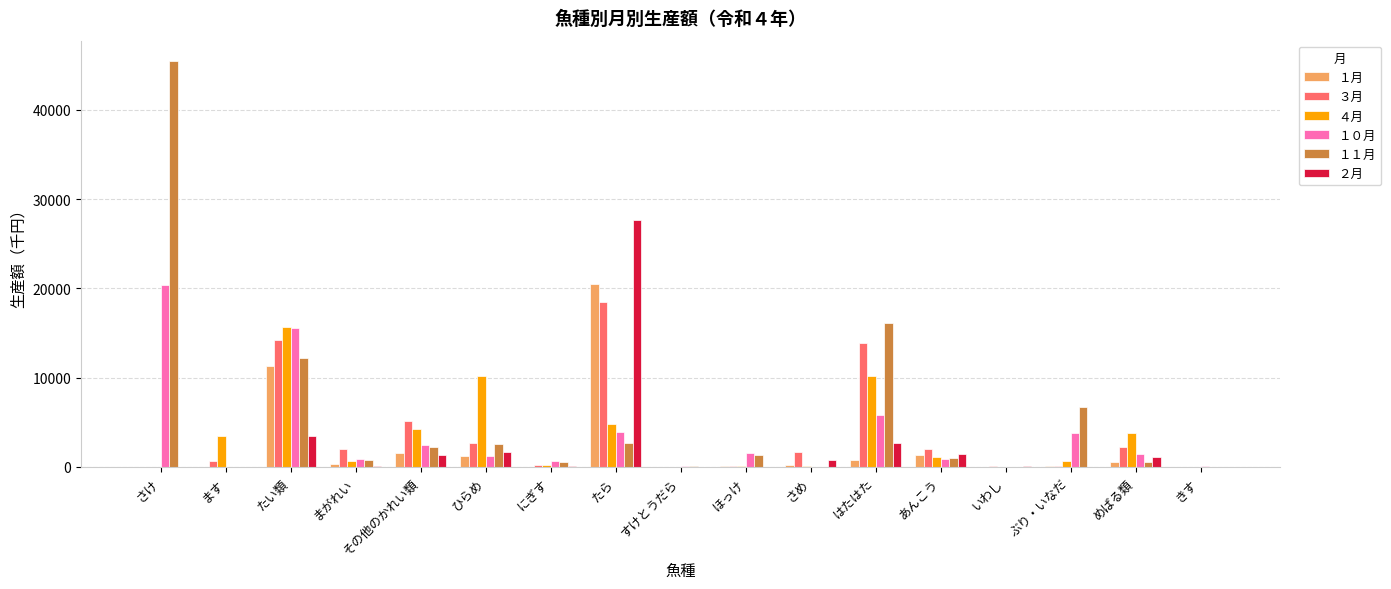

What is the total value across all series at たら?

78055